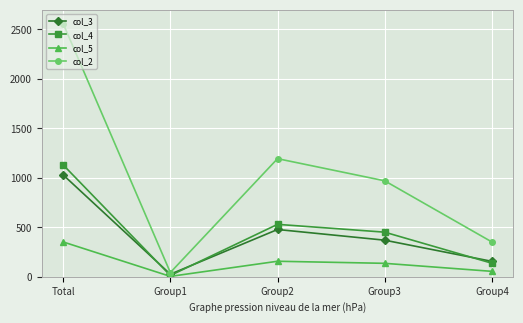

What are all the series names shown in the legend?

col_3, col_4, col_5, col_2